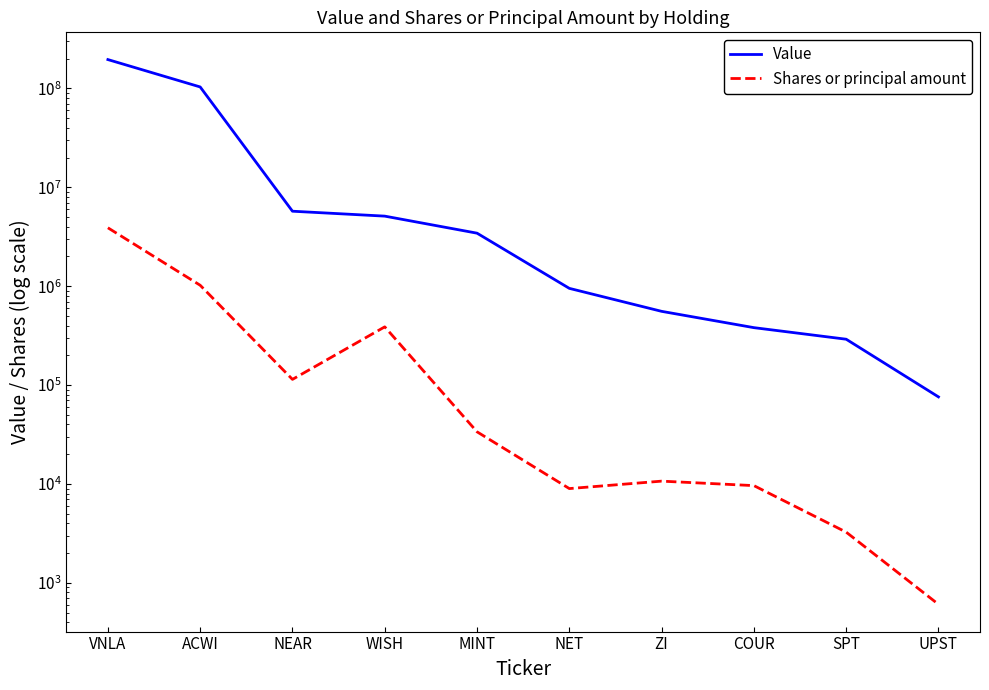

Reading left to right, extract all data points from this chart.

Value: 195662000	103441000	5731000	5111000	3437000	951000	557000	381000	291000	76000
Shares or principal amount: 3896091	1022243	114241	388082	33703	8988	10689	9630	3260	607